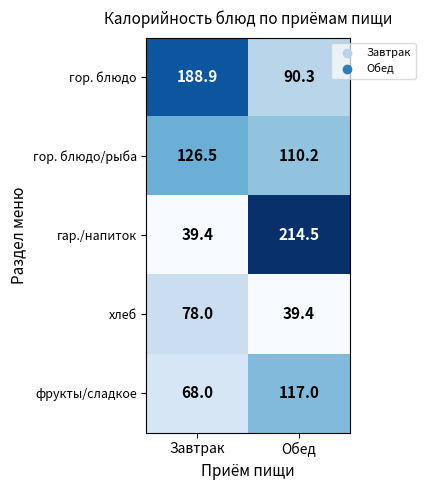

What is the average value of the хлеб series?

58.7